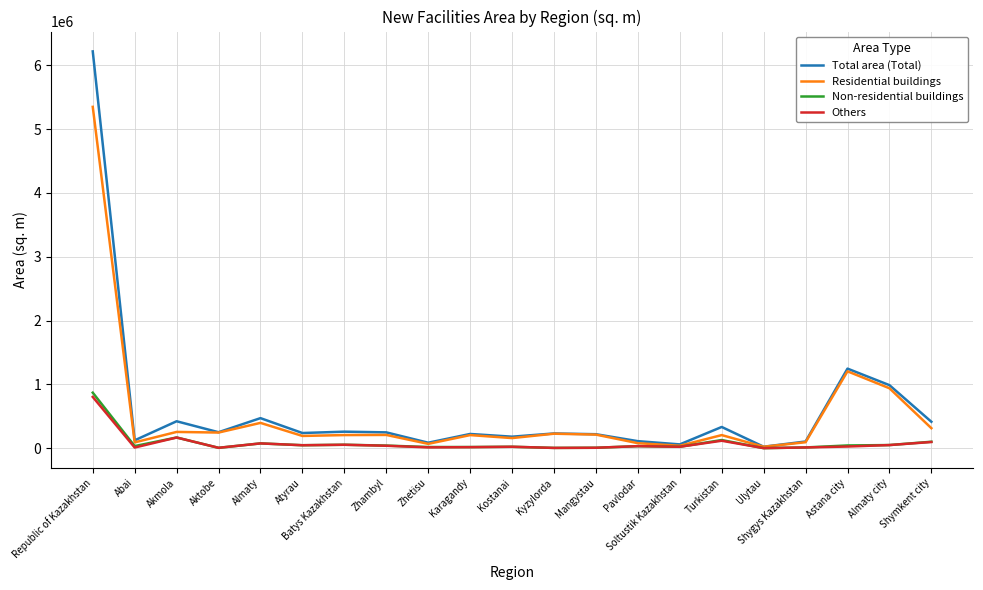

At which category is the sum across all series the highest?

Republic of Kazakhstan